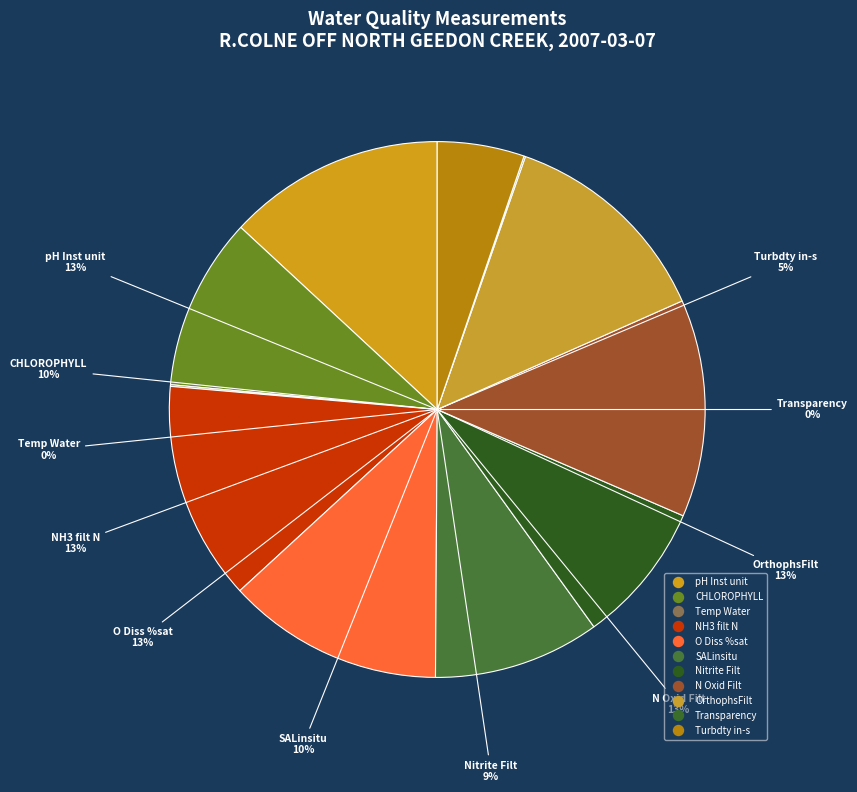

Which slice is the smallest?

Transparency